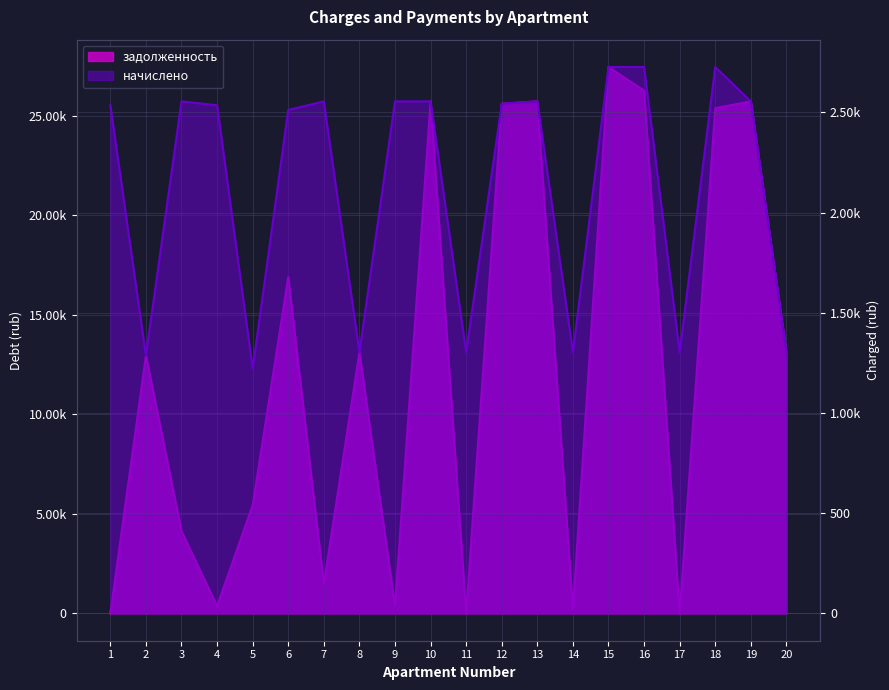

What is the difference between the second highest and minimum values in the начислено series?

1505.4